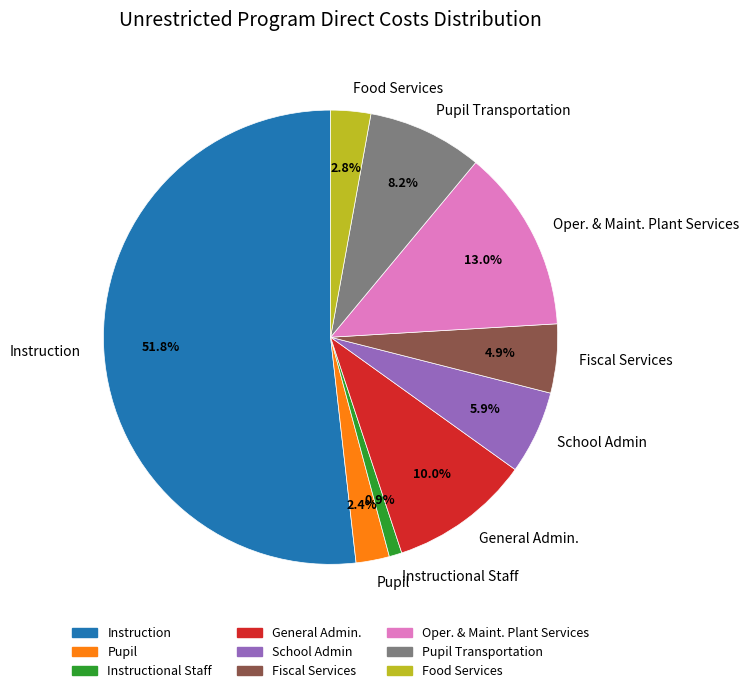

What percentage is the Instructional Staff slice, to the nearest percent?

1%